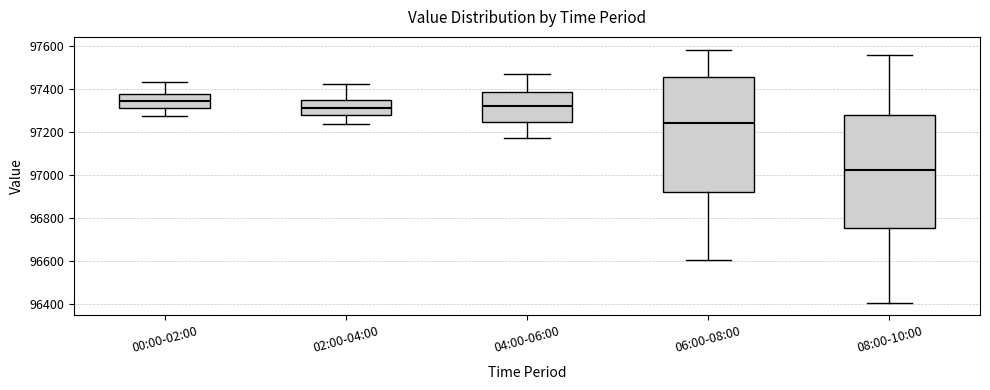

Reading left to right, read every box against the y-axis: the position of its median line, the range the box covers, and the ends of its whiskers. The values are not printed on the chart, so give them approximately, as read against the axis.

00:00-02:00: median 97340, box 97320 to 97380, whiskers 97280 to 97440
02:00-04:00: median 97320, box 97280 to 97360, whiskers 97240 to 97420
04:00-06:00: median 97320, box 97240 to 97380, whiskers 97180 to 97480
06:00-08:00: median 97240, box 96920 to 97460, whiskers 96600 to 97580
08:00-10:00: median 97020, box 96760 to 97280, whiskers 96400 to 97560